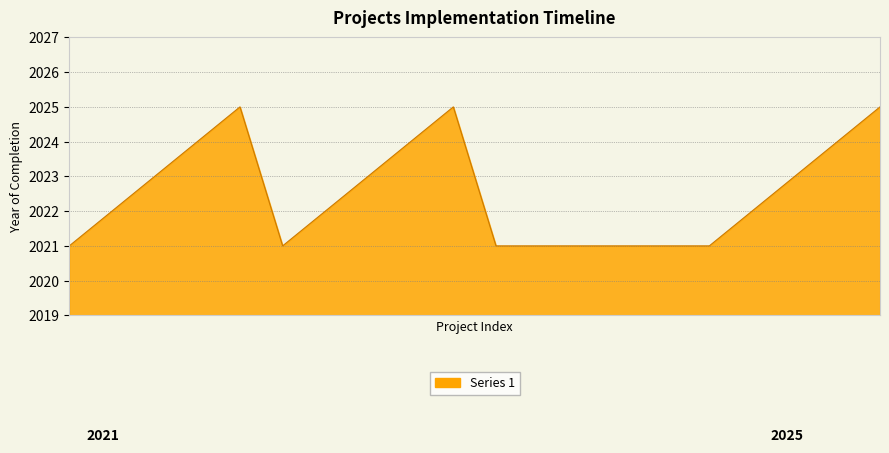

What is the difference between the maximum and minimum values?

4